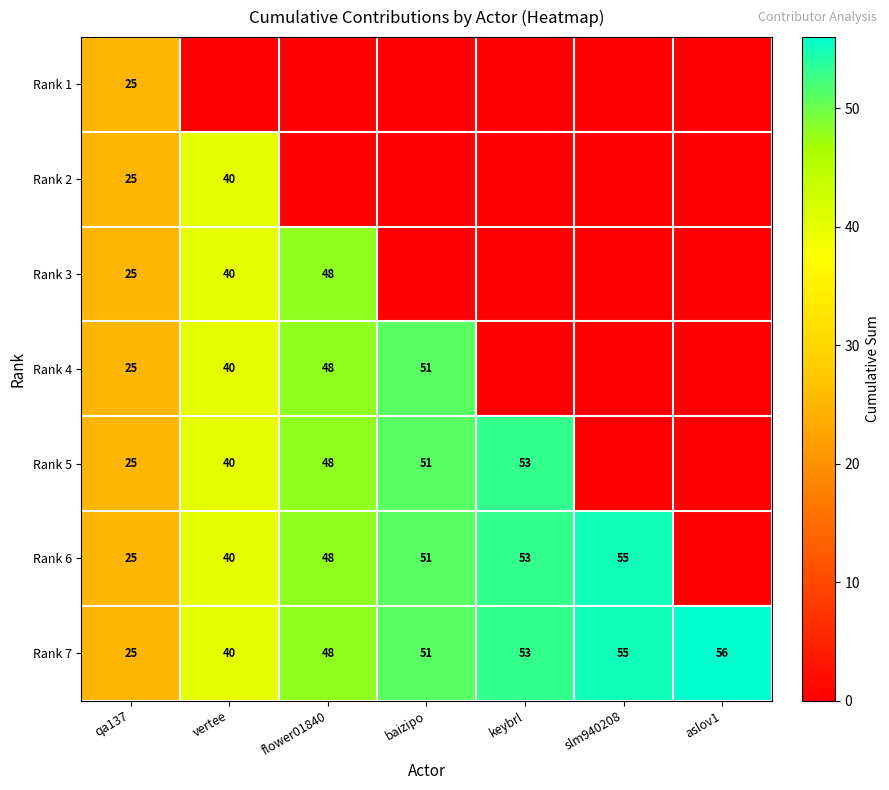

Between keybrl and aslov1, which is larger?

keybrl